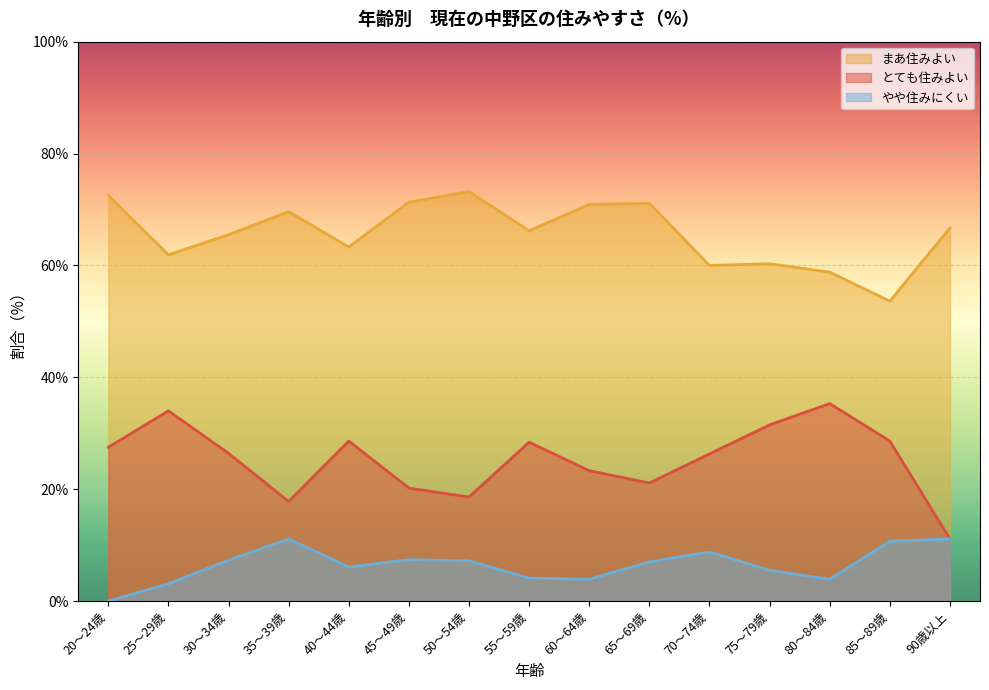

Is it true that やや住みにくい equals 8.4 at 75～79歳?

False